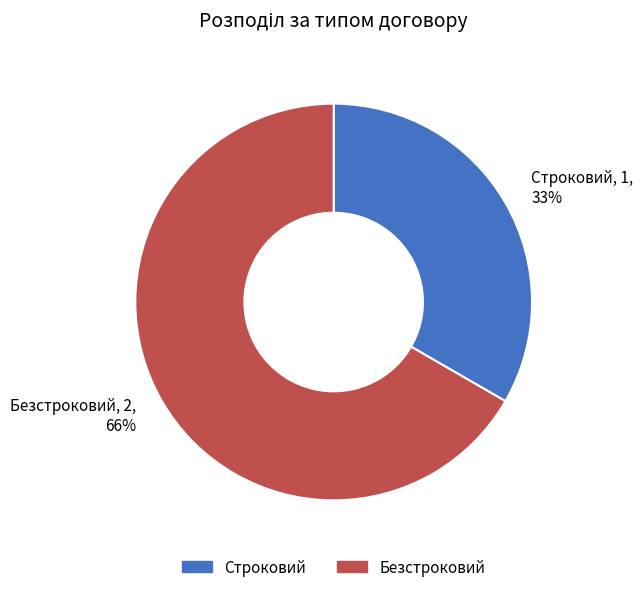

How many segments does this pie chart have?

2